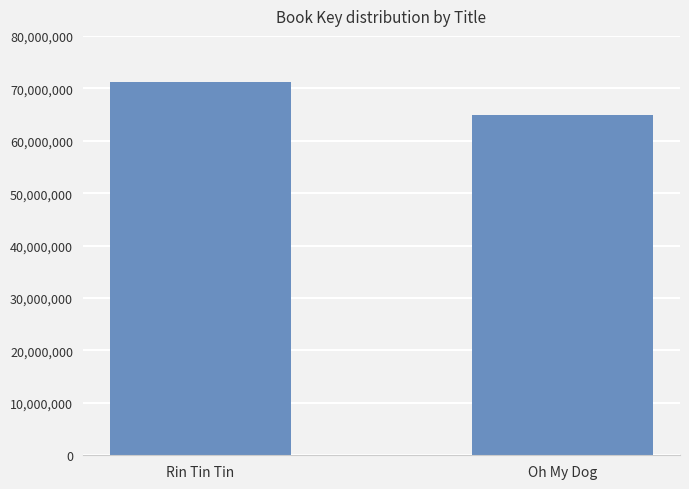

Reading left to right, extract all data points from this chart.

Rin Tin Tin=71156944	Oh My Dog=64939457